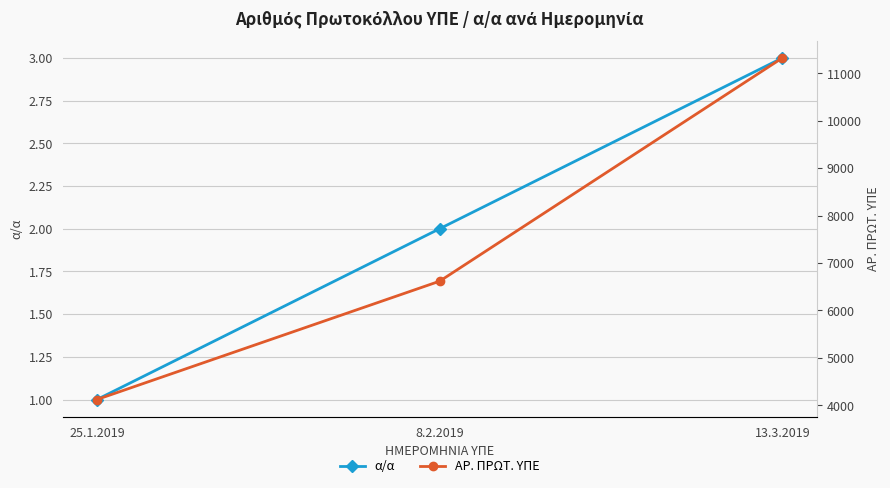

The value of ΑΡ. ΠΡΩΤ. ΥΠΕ at 8.2.2019 is 10278. True or false?

False